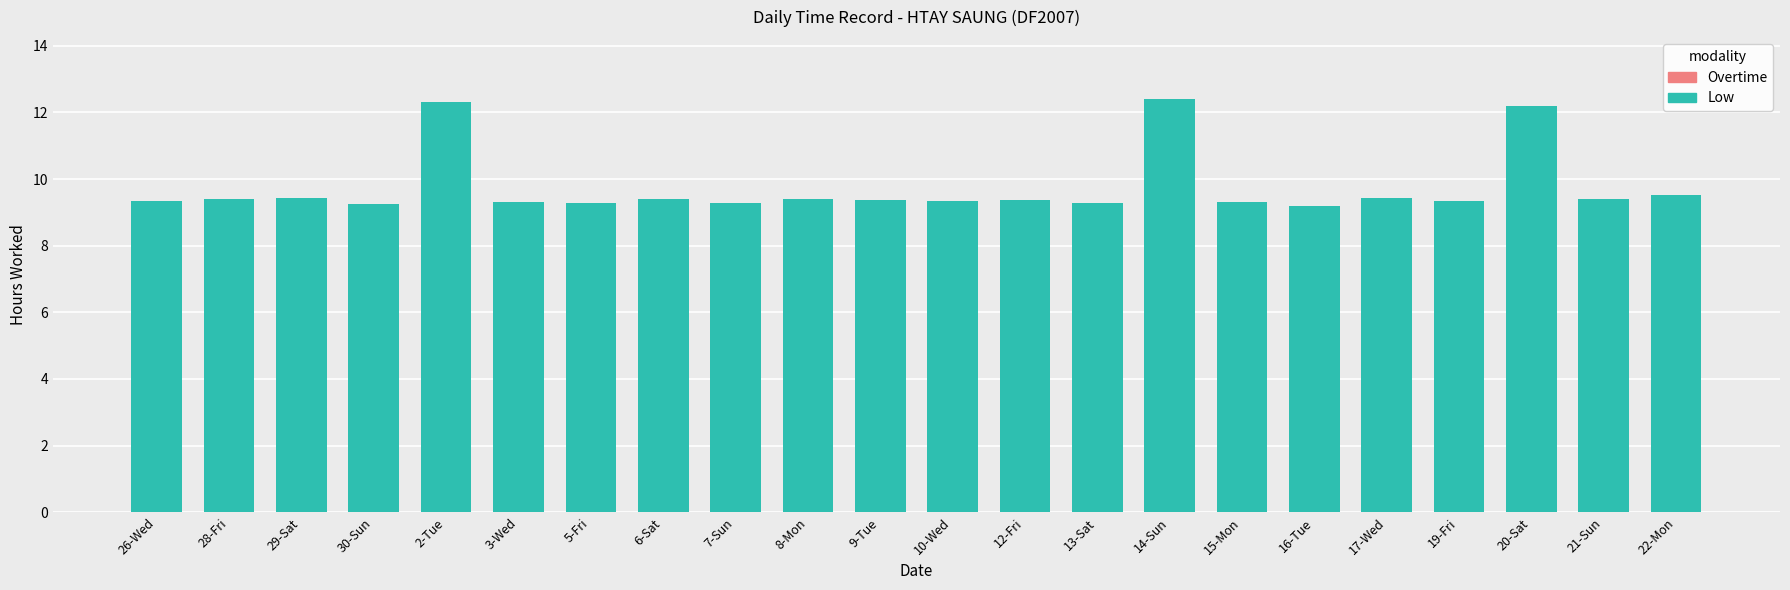

What is the sum of all values?

214.6